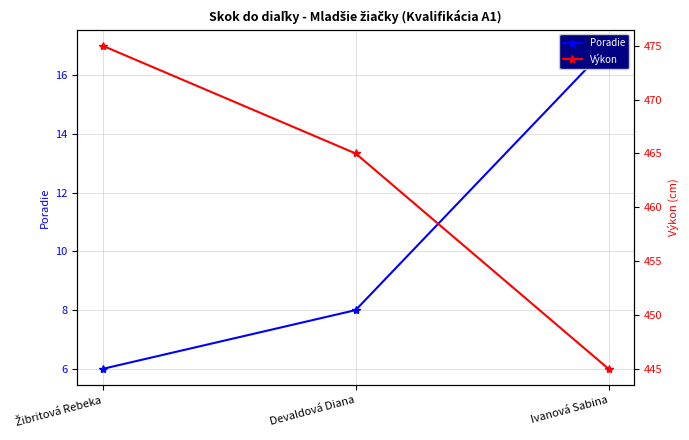

What is the spread (max minus min) of values at Devaldová Diana?

457